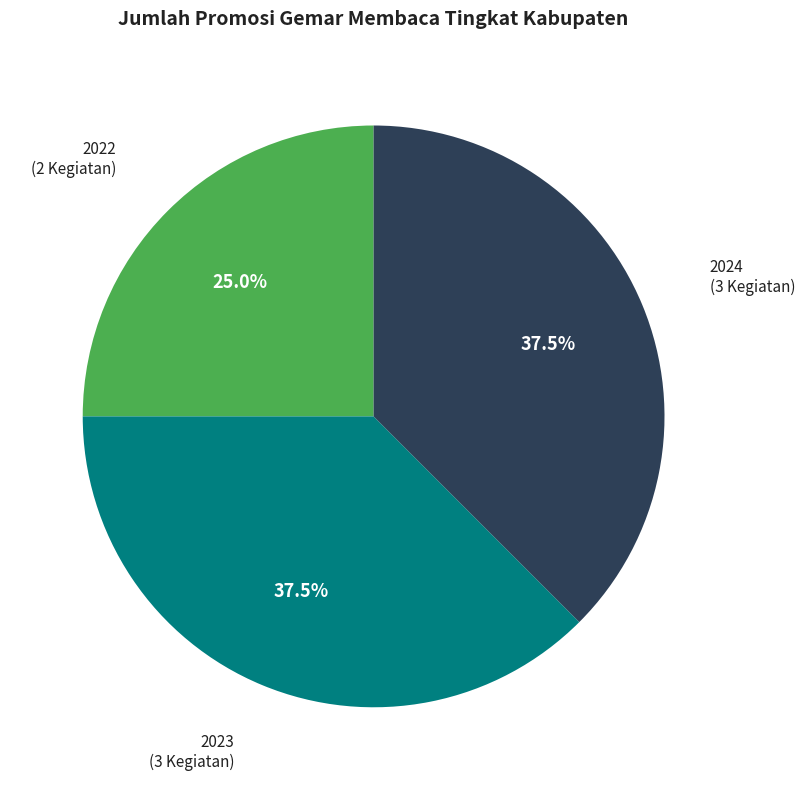

Does any single category account for the majority?

No